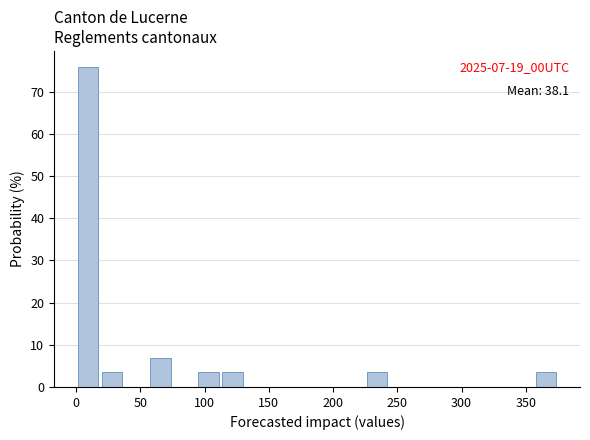

Around what value on the x-axis is the tallest bar? Give the approximate position of its centre, as read against the axis.

10